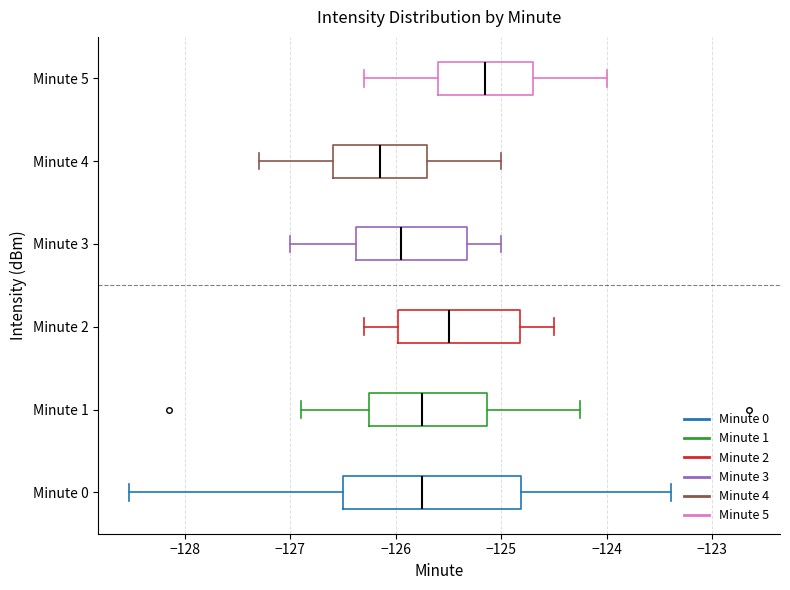

Where is the left edge of the box for Minute 1 on the x-axis? The values are not printed on the chart, so give them approximately, as read against the axis.

-126.3